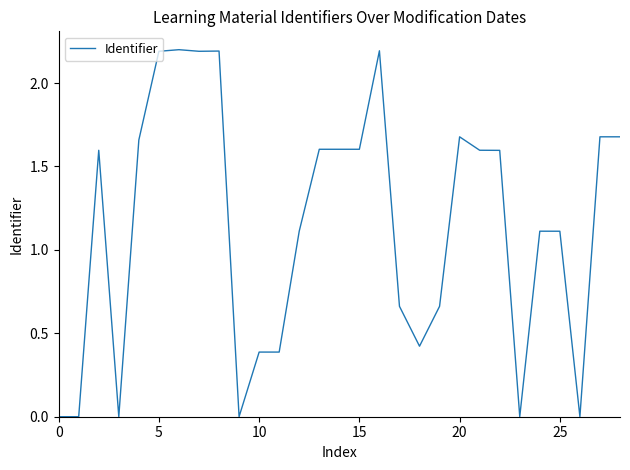

What is the maximum value shown in the chart?

2.2